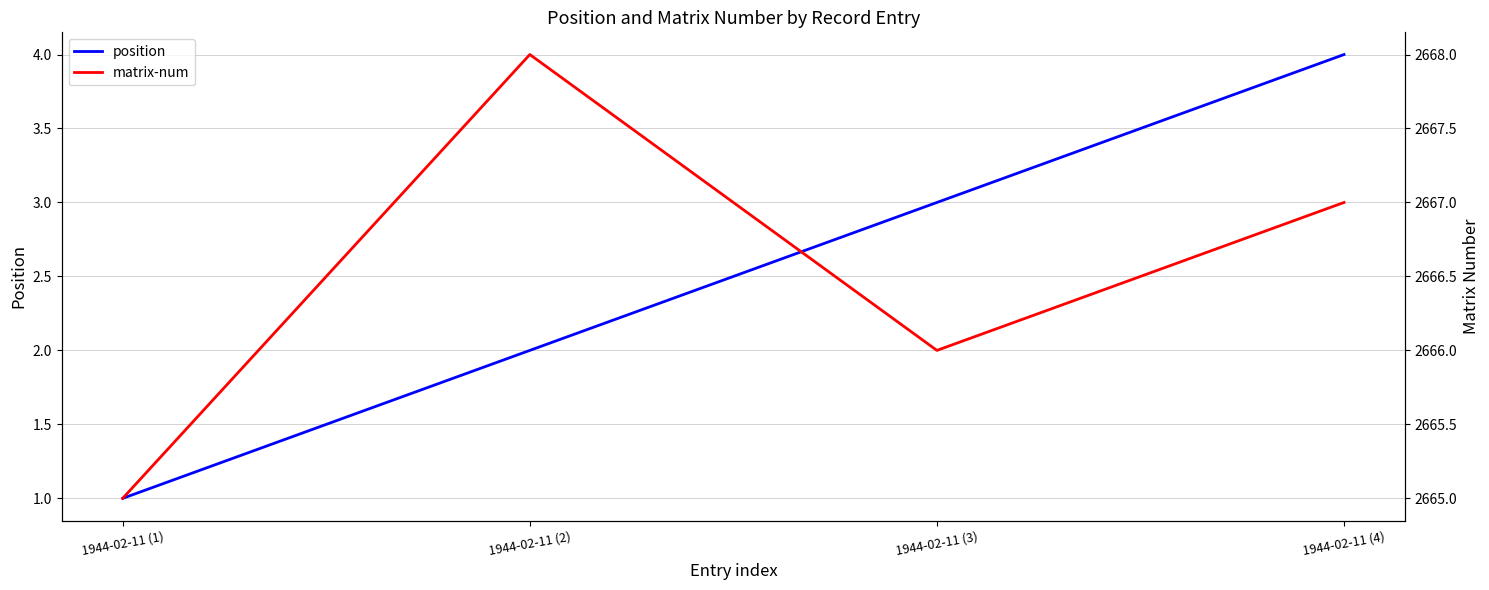

Reading left to right, extract all data points from this chart.

position: 1	2	3	4
matrix-num: 2665	2668	2666	2667